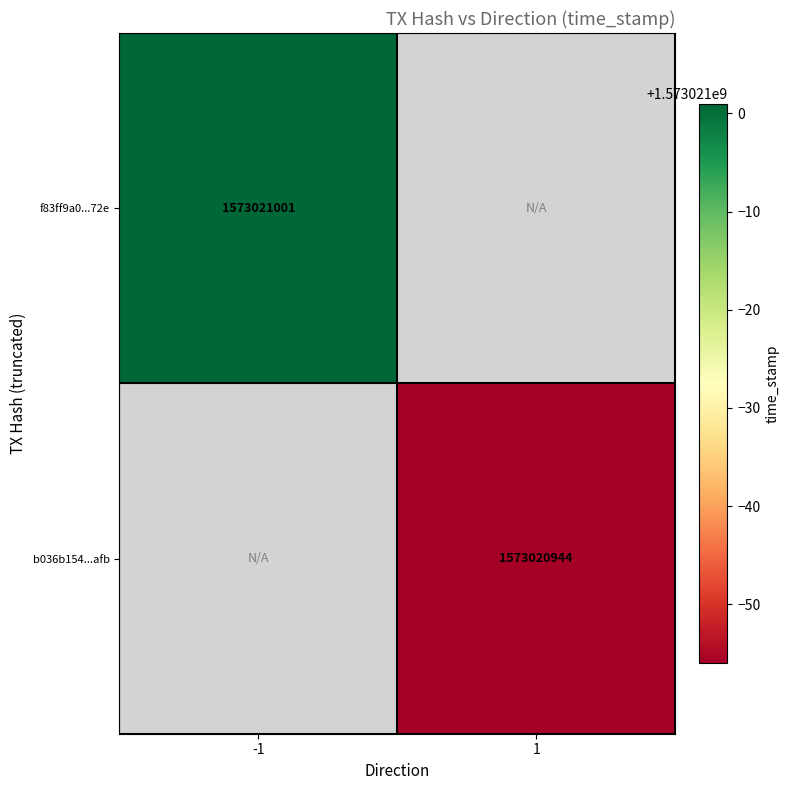

Rank the series at 0 from lowest to highest value.

f83ff9a0eb2d298197b3e248cbc9f9b4b63d72e, b036b154ccfdac141ed8c9b4821c1ff55496afb